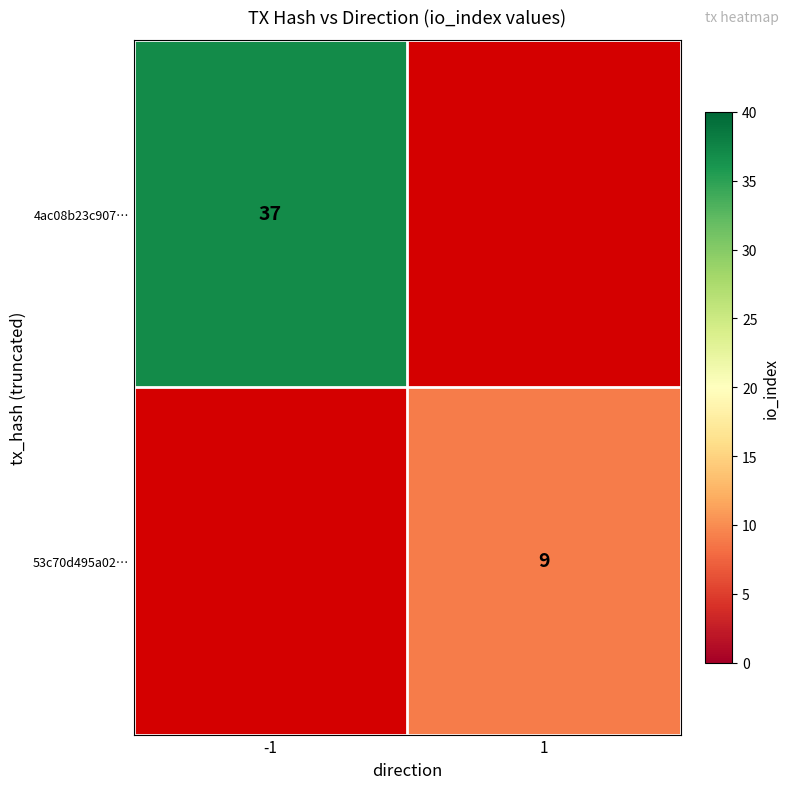

The 53c70d495a02… series shows 14 at 1. True or false?

False